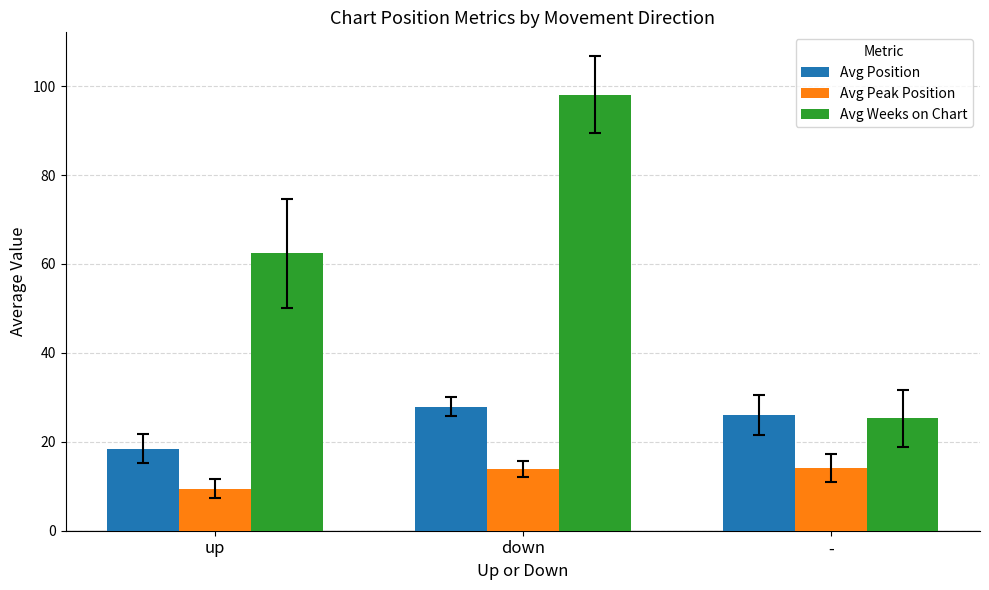

Rank the series by their maximum value, from highest to lowest.

Avg Weeks on Chart, Avg Position, Avg Peak Position